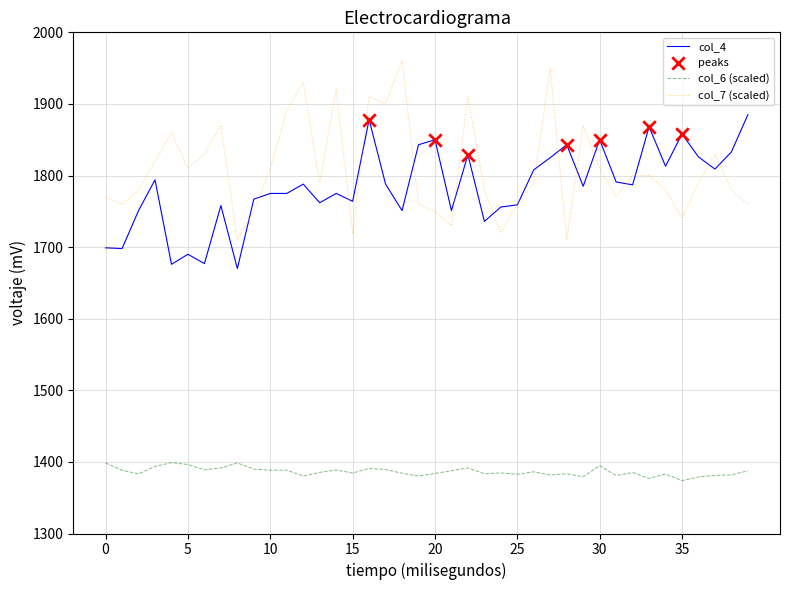

Which series has the largest range (max minus min)?

col_7 (scaled)